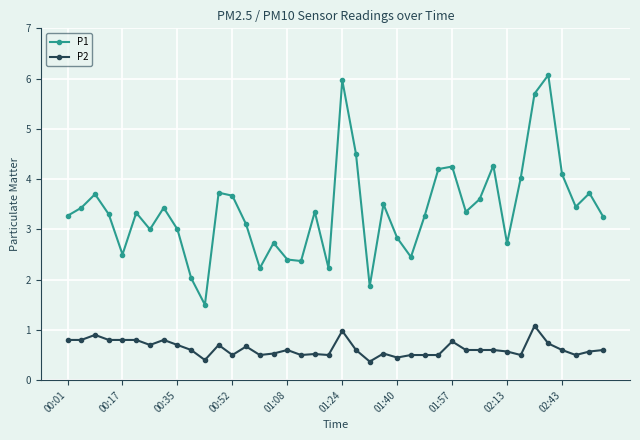

List the series in order of their peak value, highest first.

P1, P2